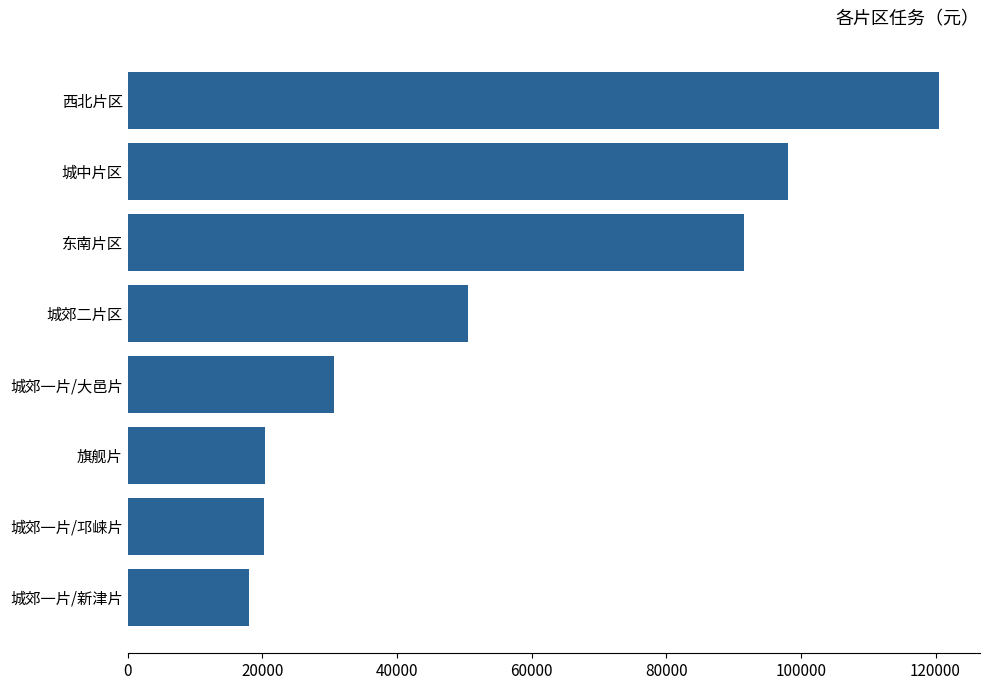

What is the maximum value shown in the chart?

120578